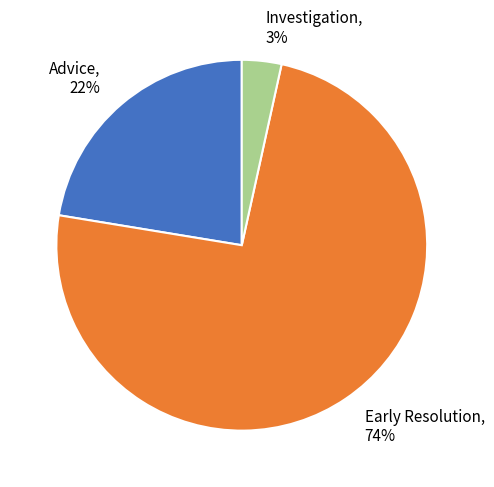

Which has a higher value, Investigation or Advice?

Advice